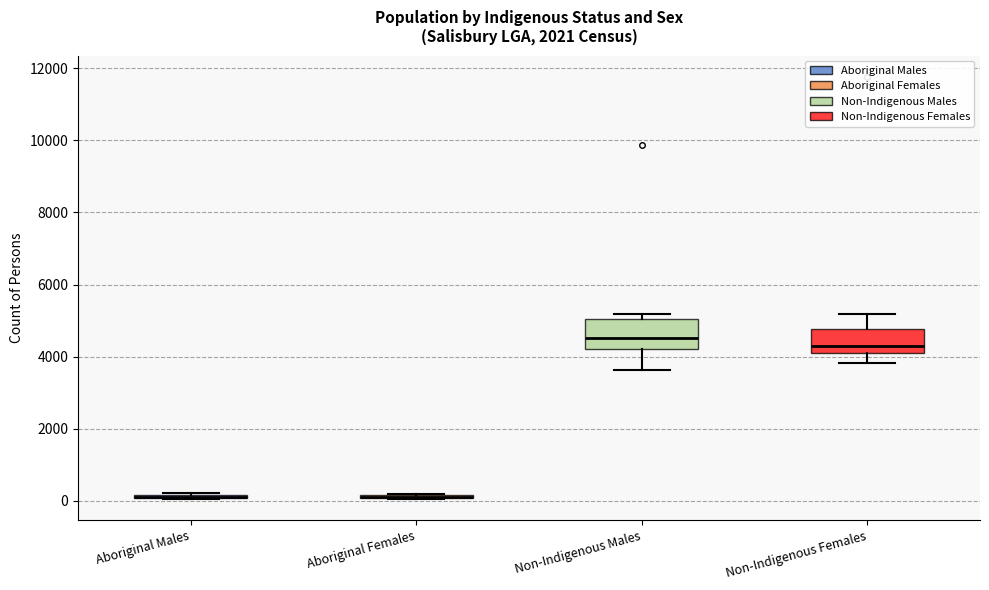

Where is the upper edge of the box for Aboriginal Males on the y-axis? The values are not printed on the chart, so give them approximately, as read against the axis.

200